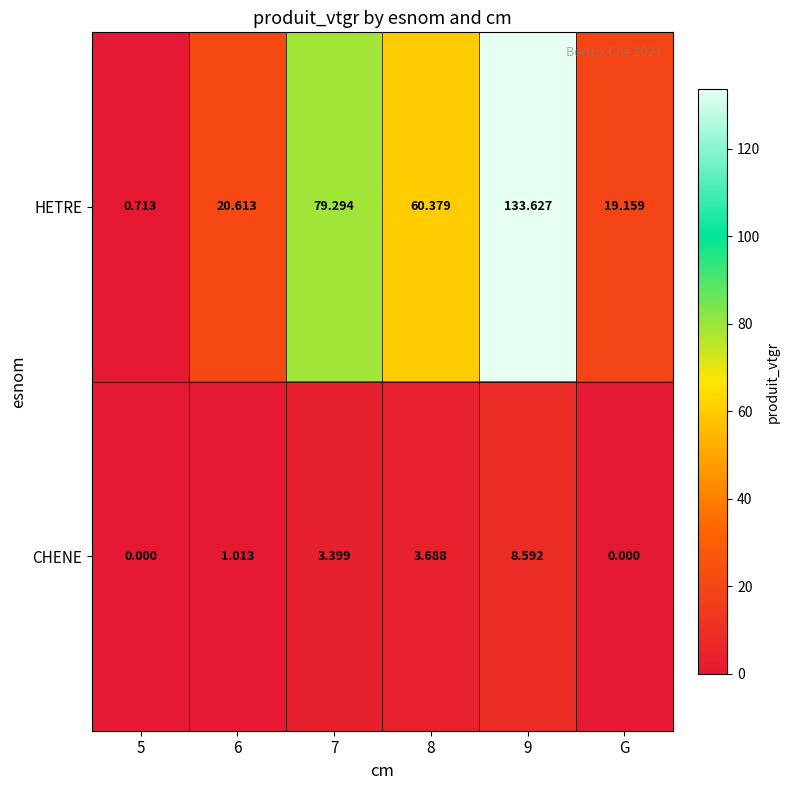

Is the value of CHENE at 9 greater than the value of HETRE at 5?

Yes